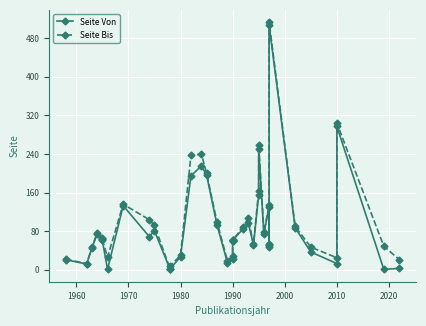

True or false: Seite Bis and Seite Von cross at least once.

False